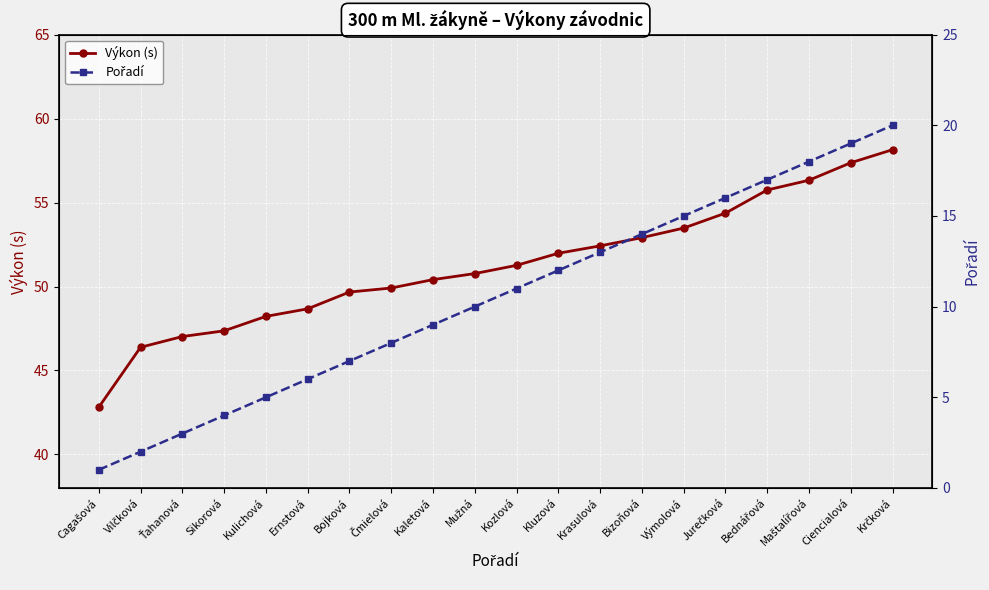

True or false: Výkon (s) has more than 1 interior local peaks.

False